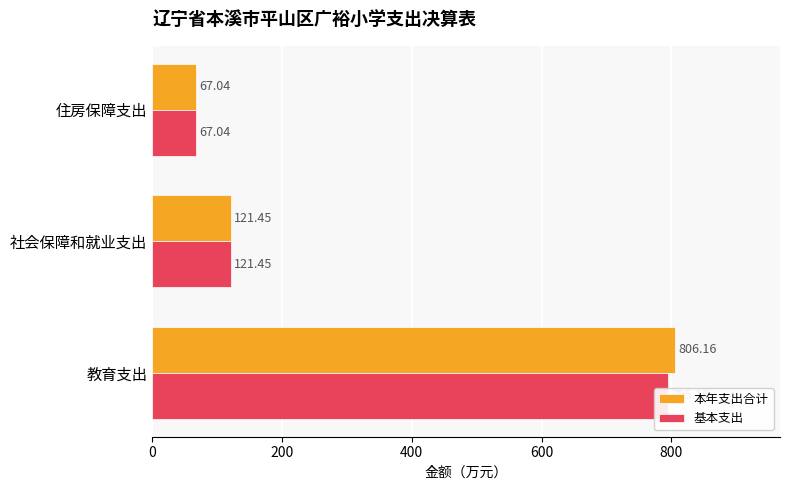

What are all the series names shown in the legend?

本年支出合计, 基本支出